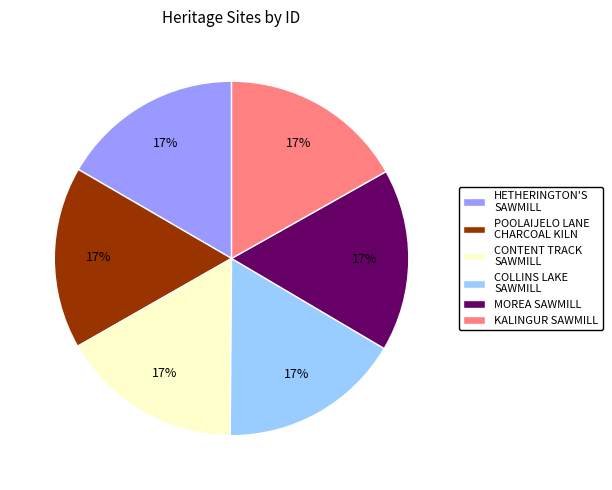

True or false: CONTENT TRACK SAWMILL accounts for 26% of the total.

False